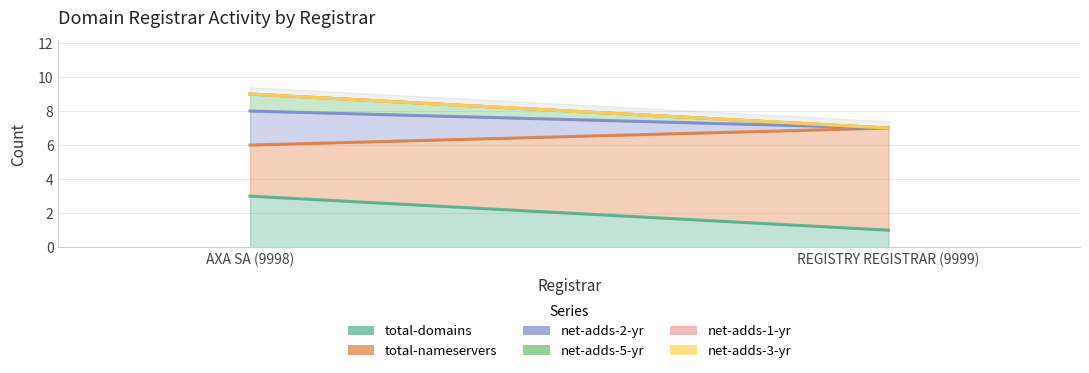

Does the chart have visible grid lines?

Yes